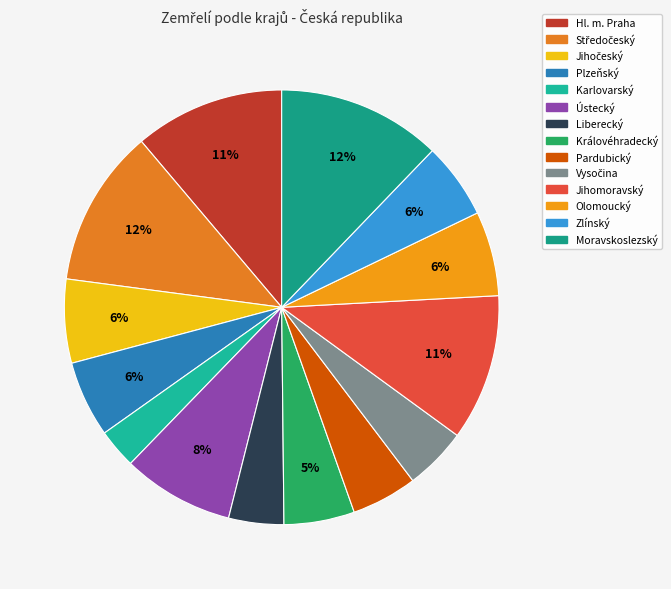

Count the number of slices in the pie.

14